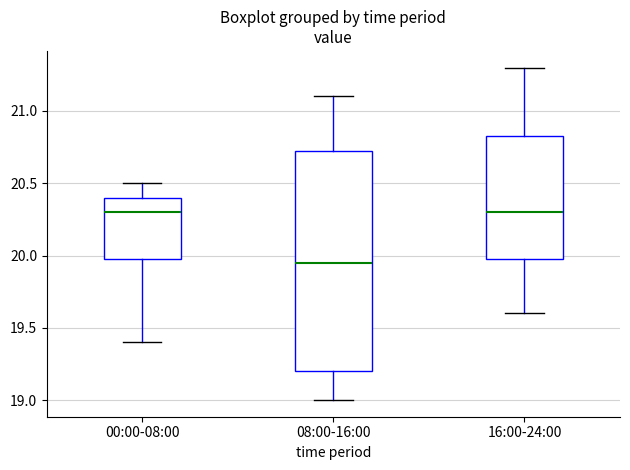

Reading left to right, transcribe this box plot: for each box, give where its median line is, the range the box spans, and where its two whiskers end, as read against the y-axis. The values are not printed on the chart, so give them approximately, as read against the axis.

00:00-08:00: median 20.30, box 20.00 to 20.40, whiskers 19.40 to 20.50
08:00-16:00: median 19.95, box 19.20 to 20.75, whiskers 19.00 to 21.10
16:00-24:00: median 20.30, box 20.00 to 20.85, whiskers 19.60 to 21.30